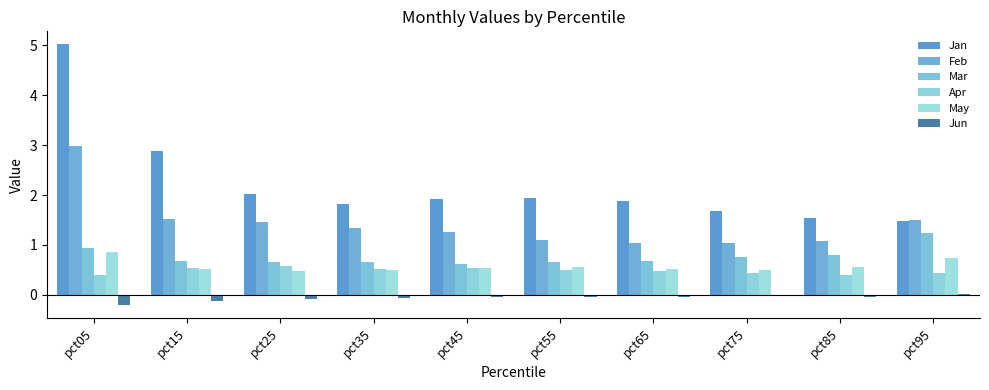

Which series has the largest range (max minus min)?

Jan